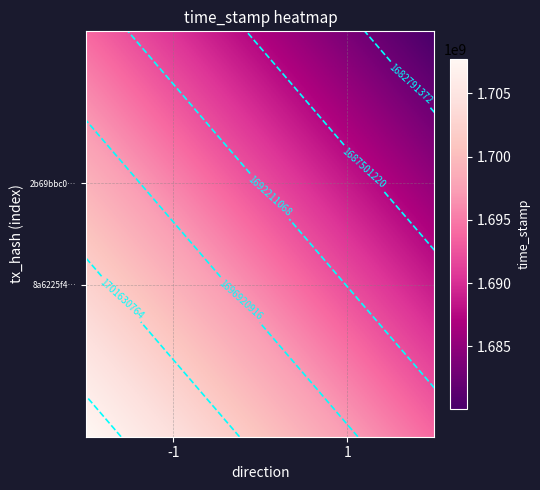

What is the difference between the 8a6225f474b9f04097c0dc5b719e91003afa538 values at direction and time_stamp?

1700799615